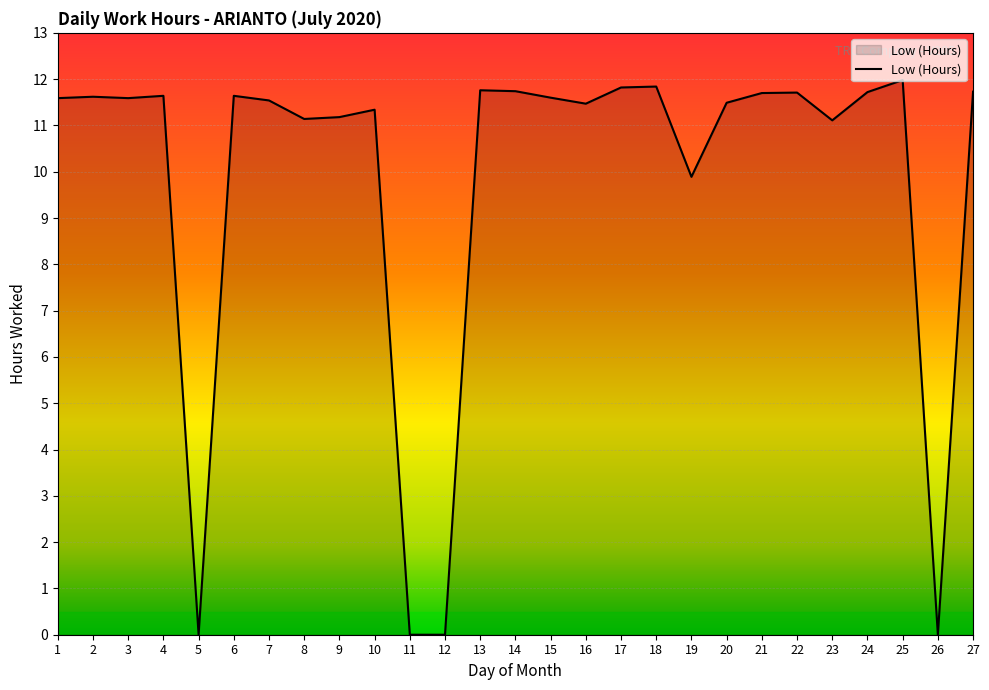

Approximately how many times larger is the value at 15 compared to 20?

1.0